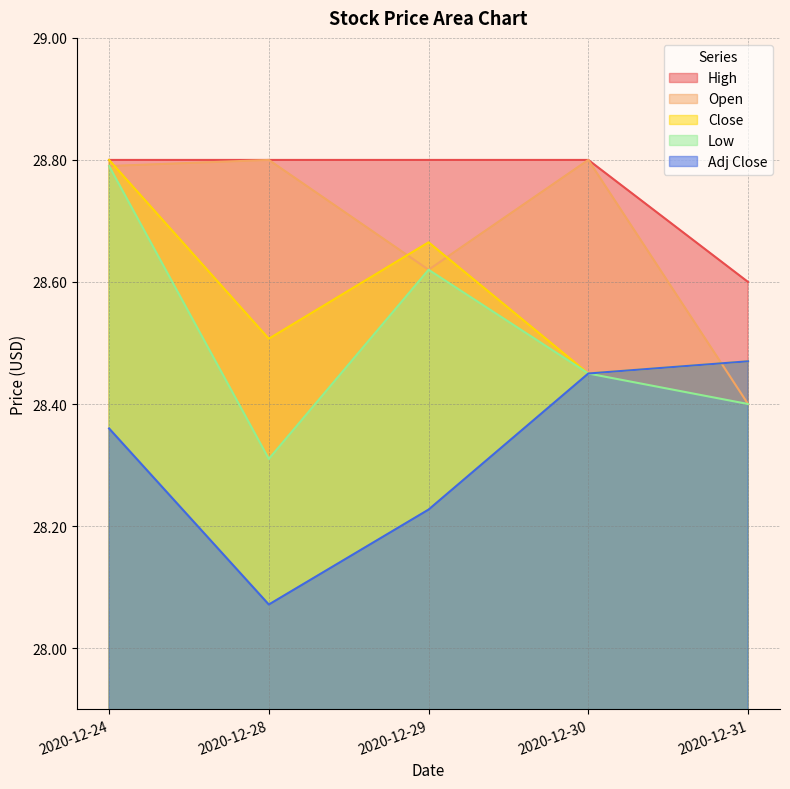

What are all the series names shown in the legend?

High, Open, Close, Low, Adj Close